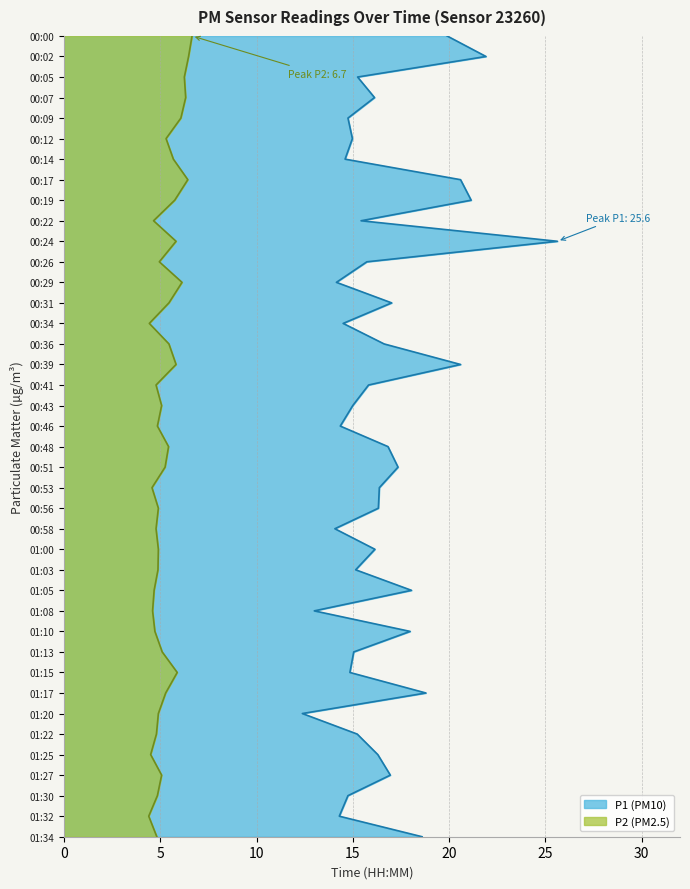

True or false: P1 and P2 intersect in this chart.

False